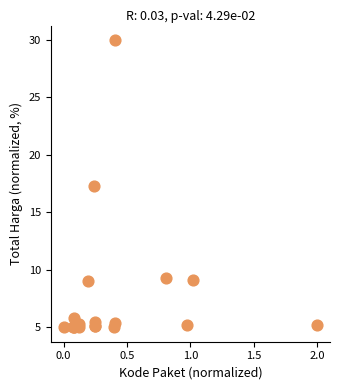

What Y value in the scatter plot is closest to 17?

17.3